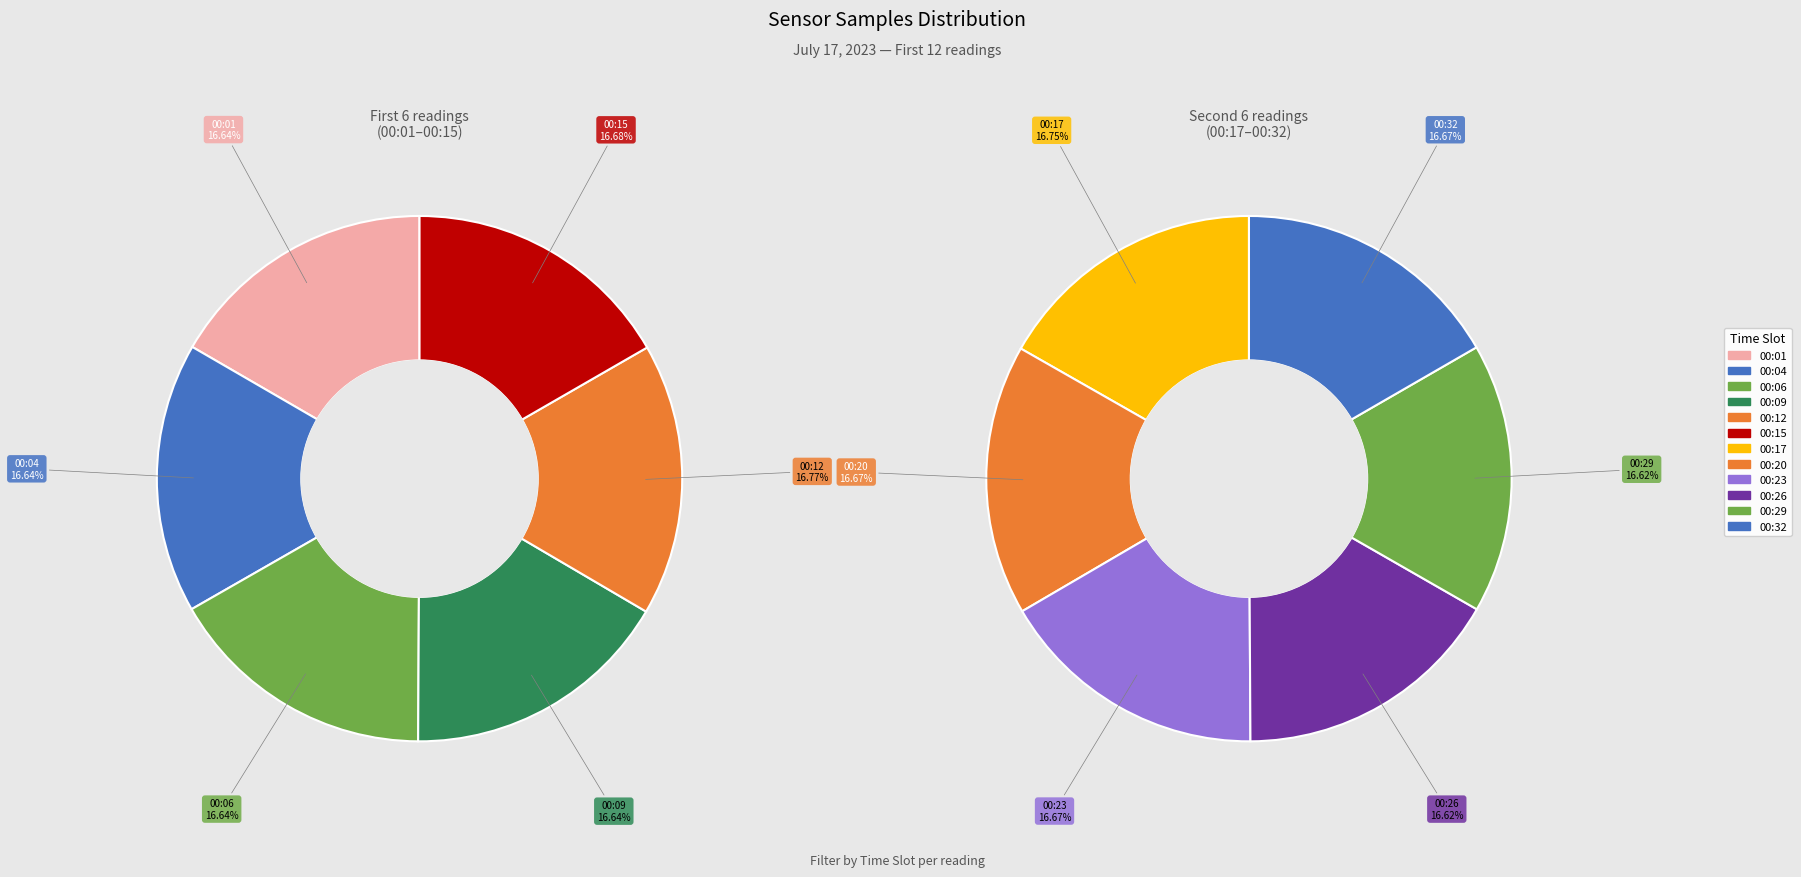

What is the smallest slice in the pie chart?

00:29